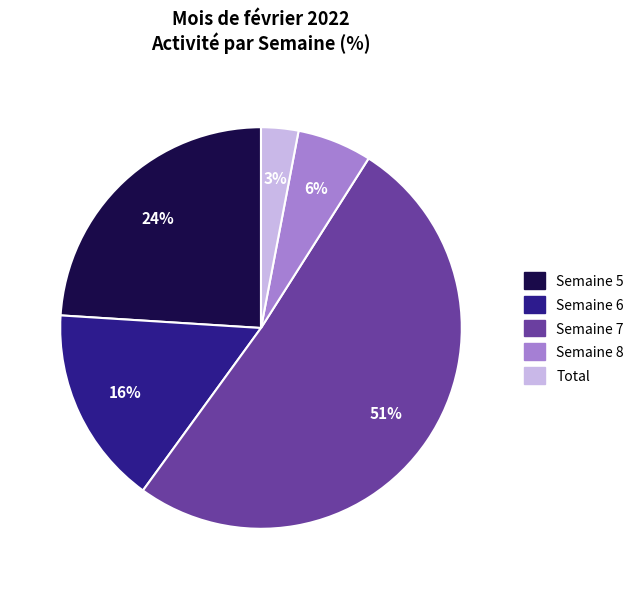

Count the number of slices in the pie.

5